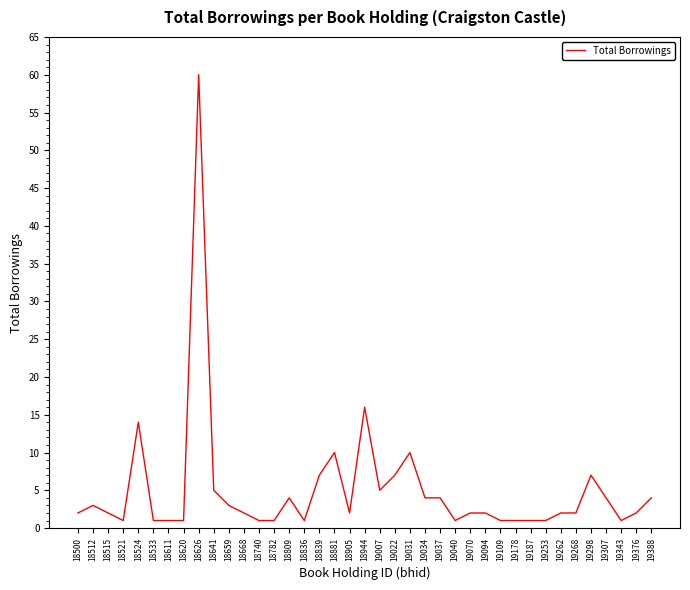

What is the difference between the maximum and minimum values?

59